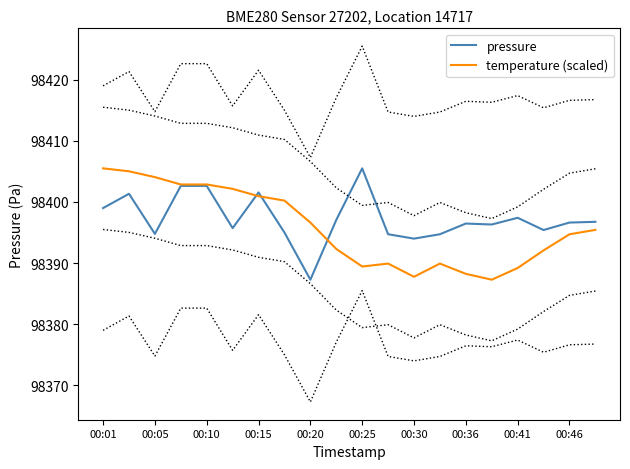

What is the minimum value for temperature (scaled)?

98387.3